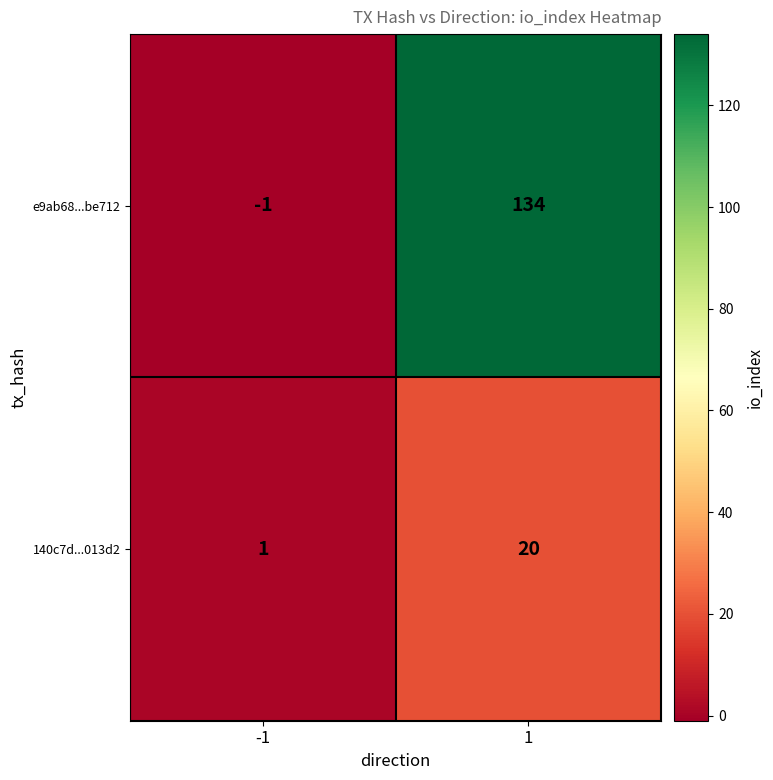

Reading left to right, extract all data points from this chart.

e9ab68...be712: -1	134
140c7d...013d2: 1	20